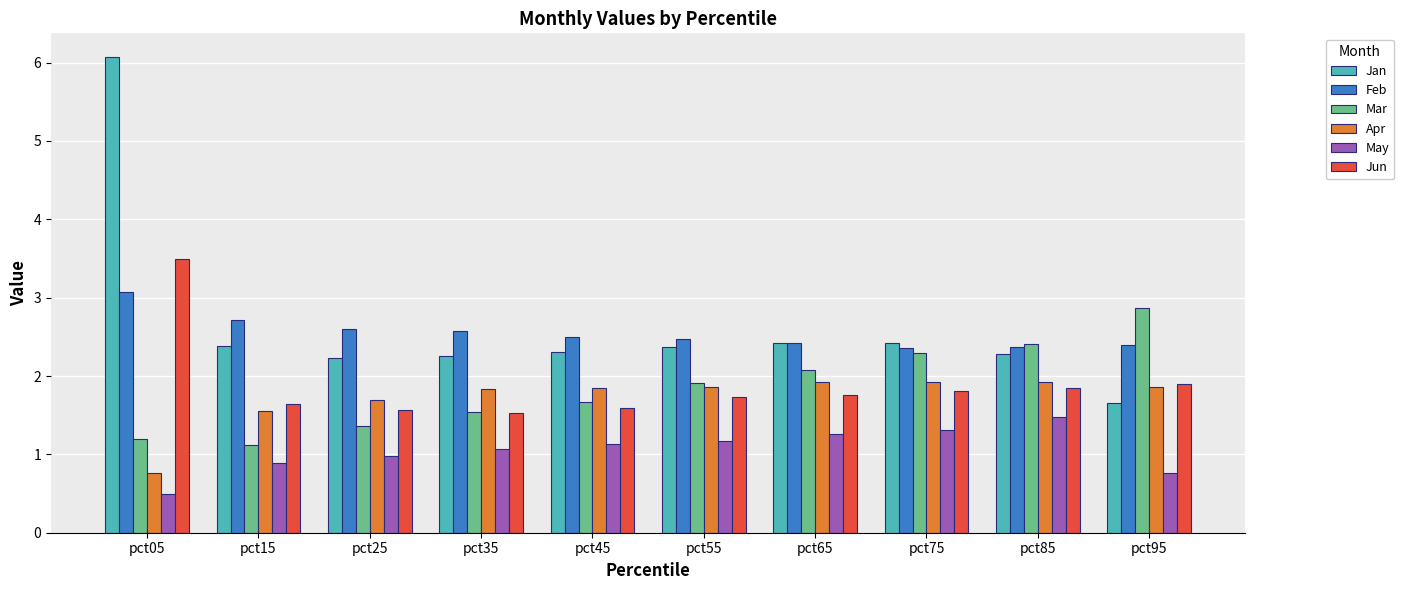

What are all the series names shown in the legend?

Jan, Feb, Mar, Apr, May, Jun